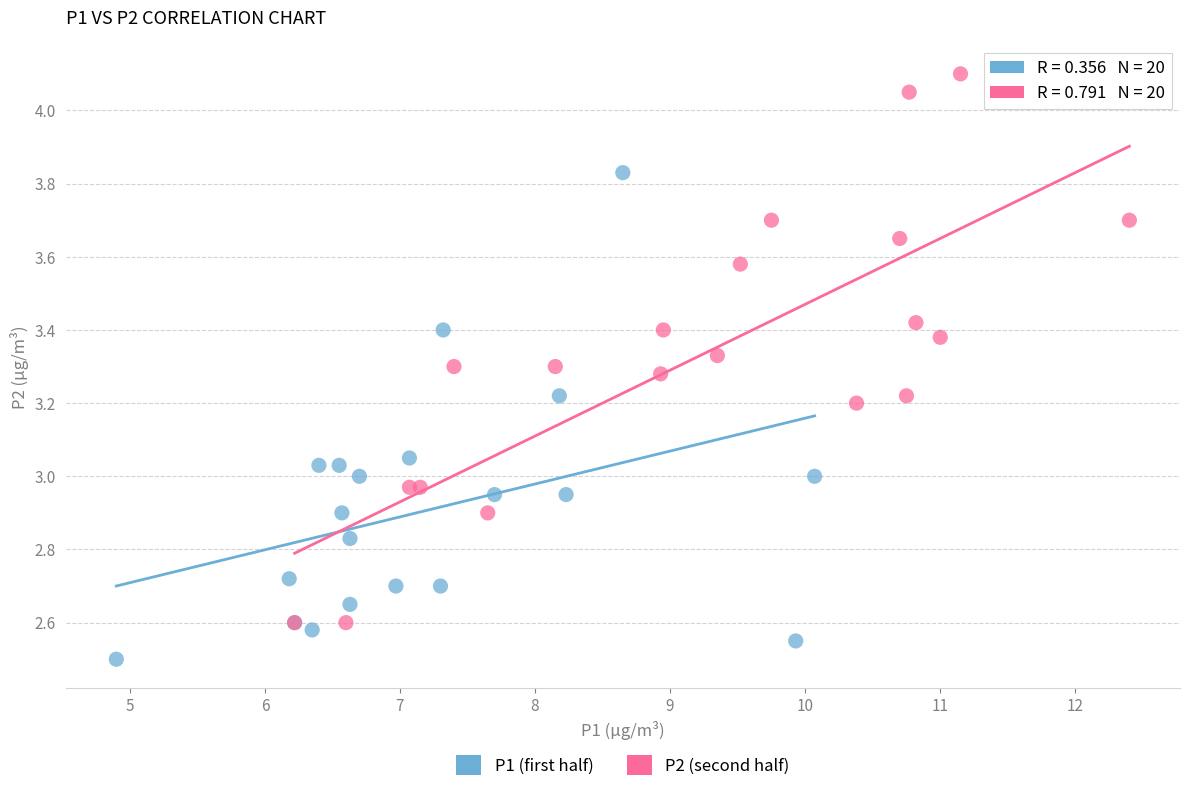

Which series has the largest Y range (max minus min)?

P2 (second half)